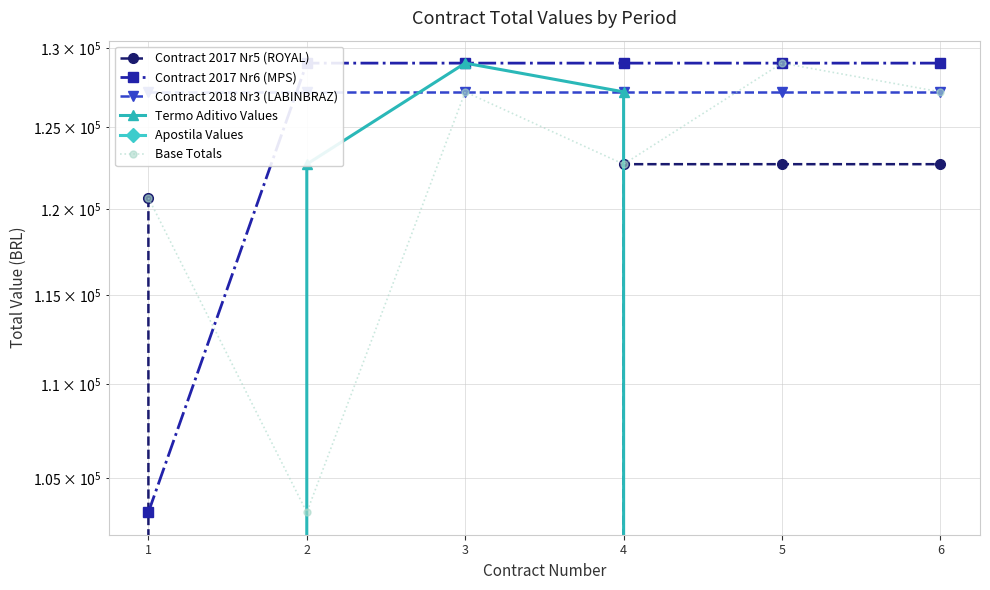

What is the value of the Base Totals point at the 1st from the left?

120672.0